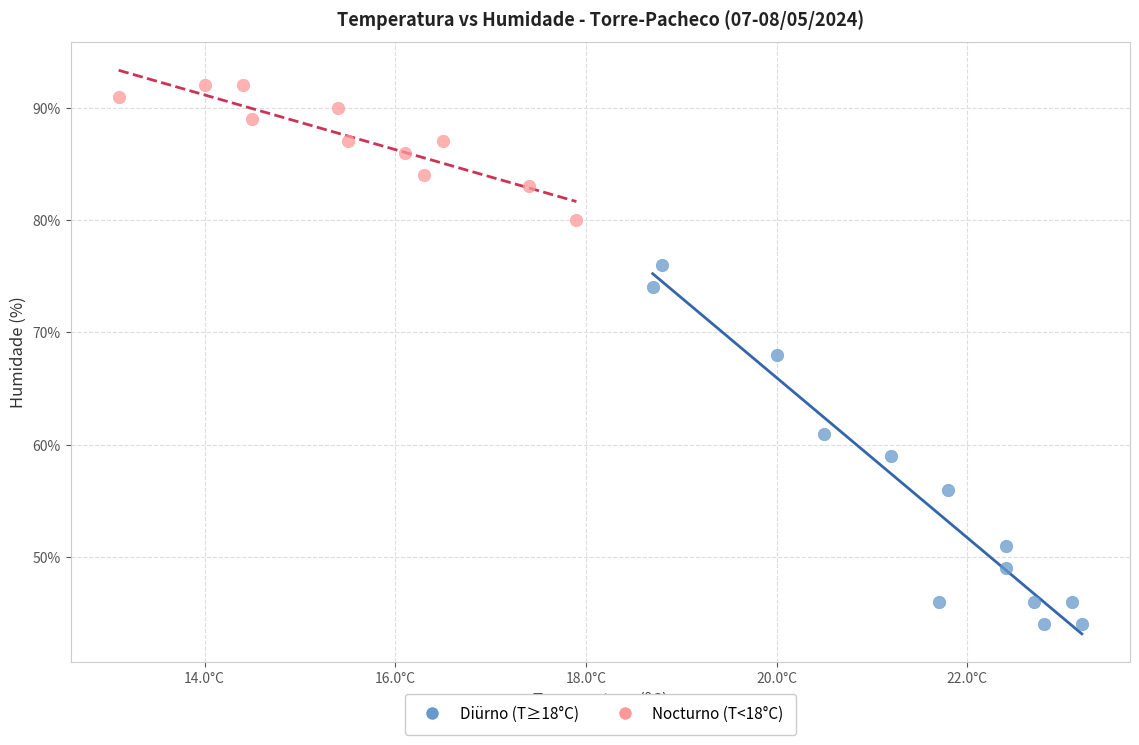

Which series has the largest Y range (max minus min)?

Diürno (T≥18°C)